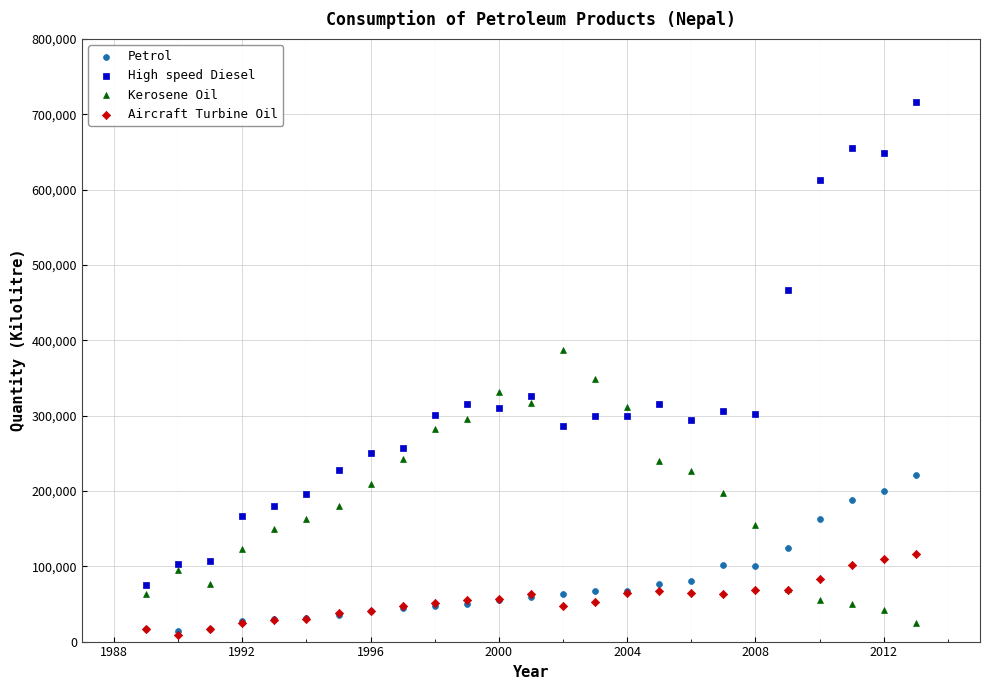

Which series has the widest spread of Y values?

High speed Diesel